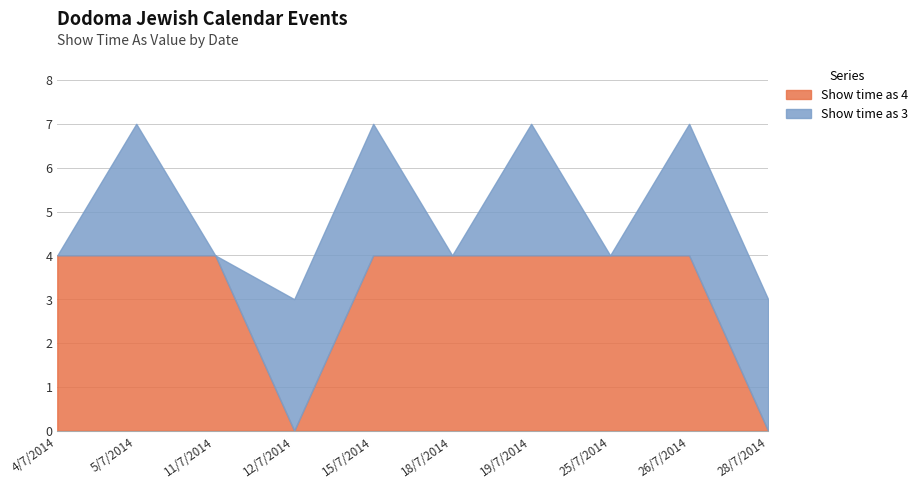

Between 18/7/2014 and 26/7/2014, which series saw the biggest shift?

Show time as 3